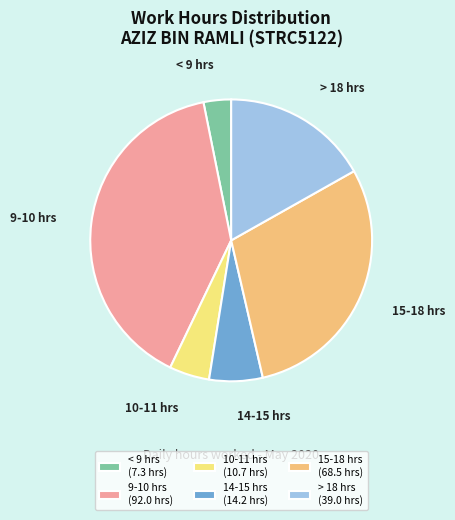

Is it true that > 18 hrs is 17% of the pie?

True